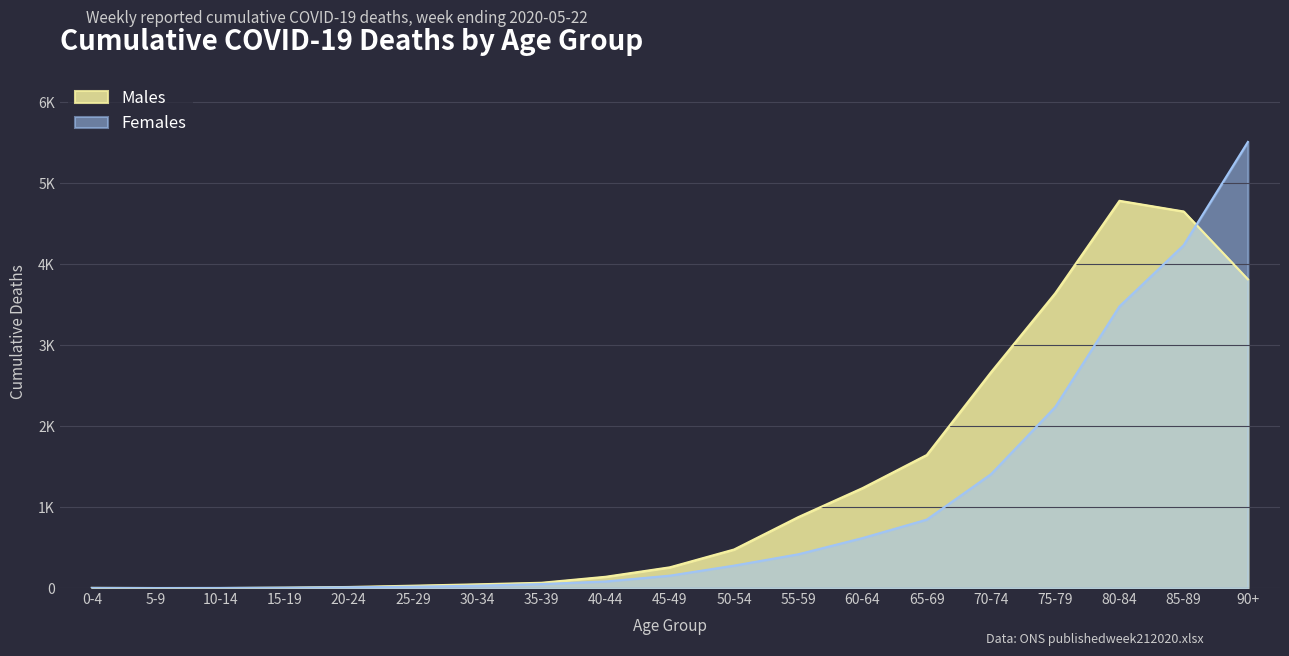

Between 20-24 and 65-69, which series saw the biggest shift?

Males